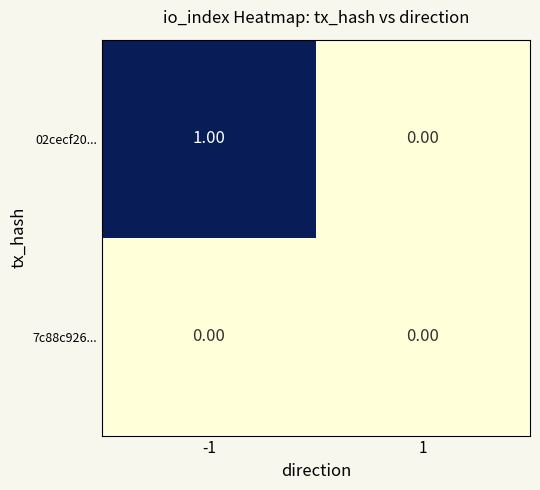

Which series has the largest total across all categories?

02cecf20...